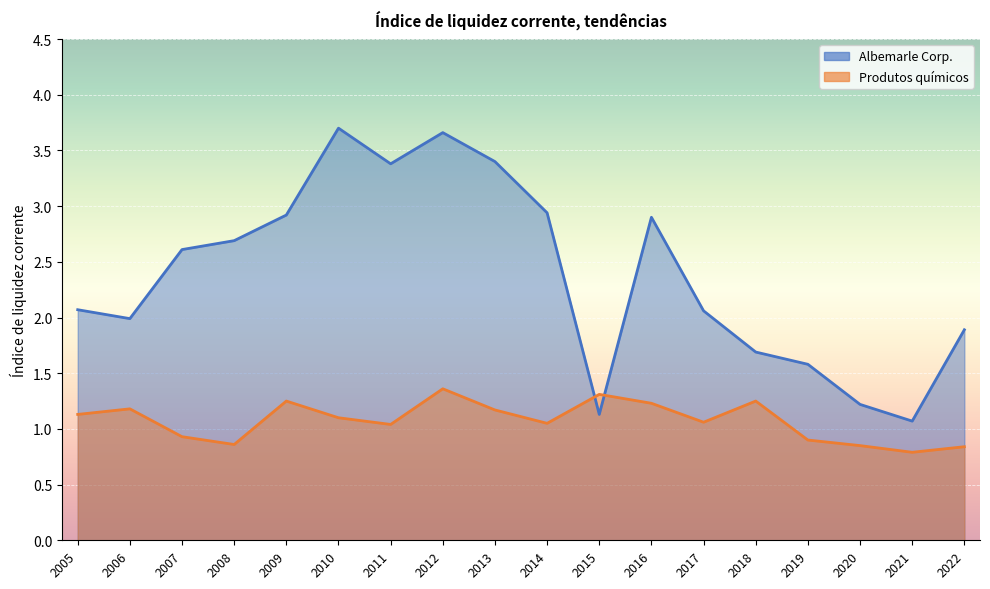

Which series has the widest spread of values?

Albemarle Corp.